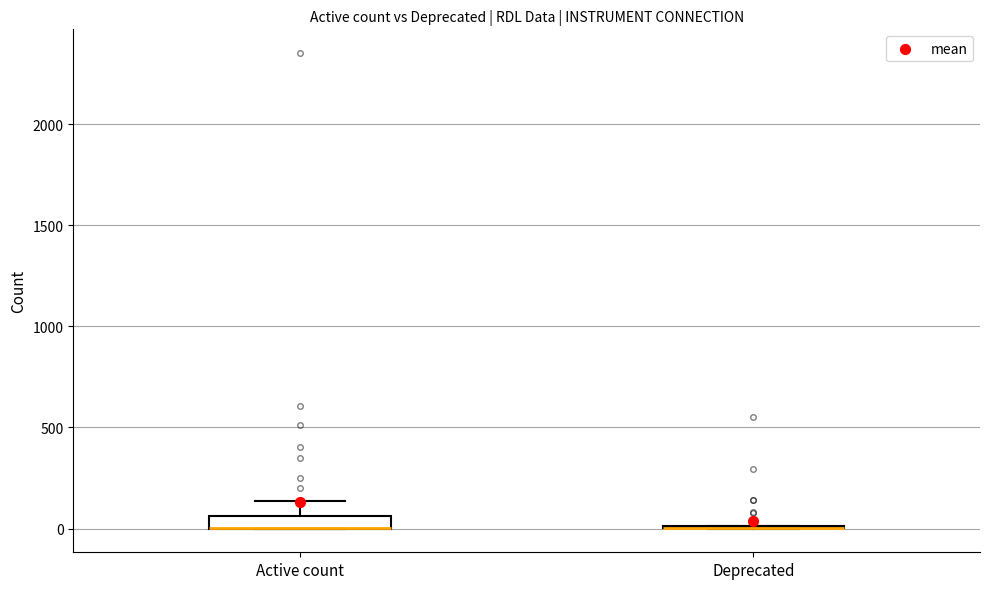

Which box is the tallest, from its lower edge to its upper edge?

Active count